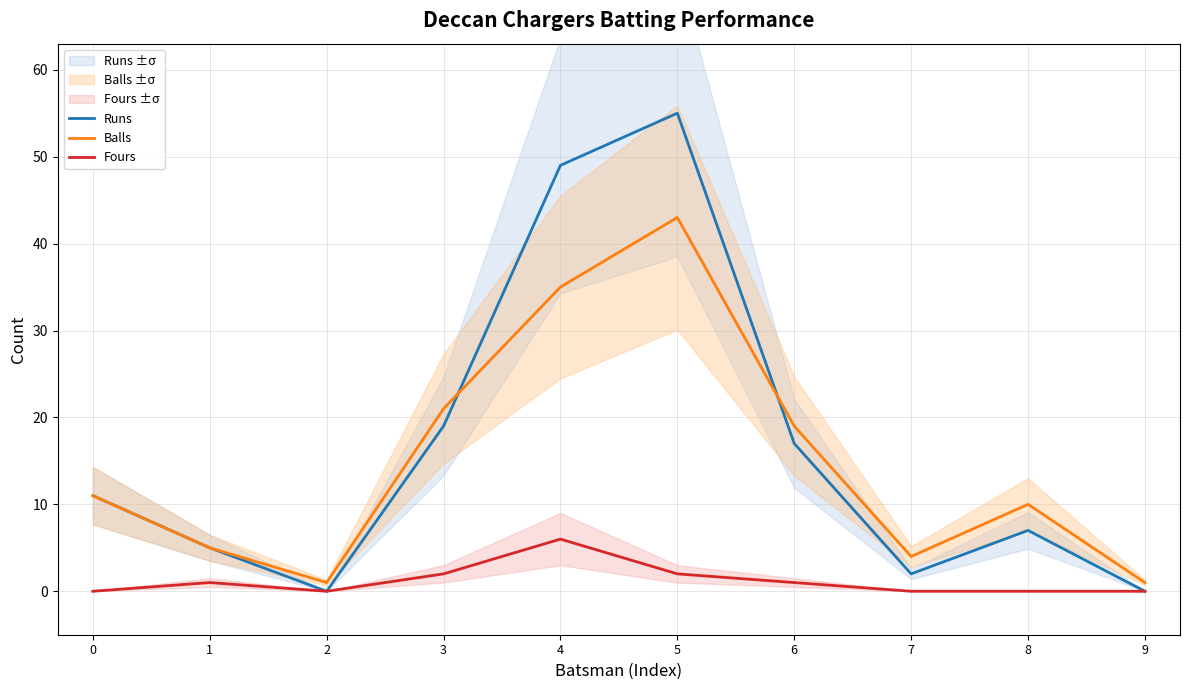

What is the spread (max minus min) of values at 6?

18